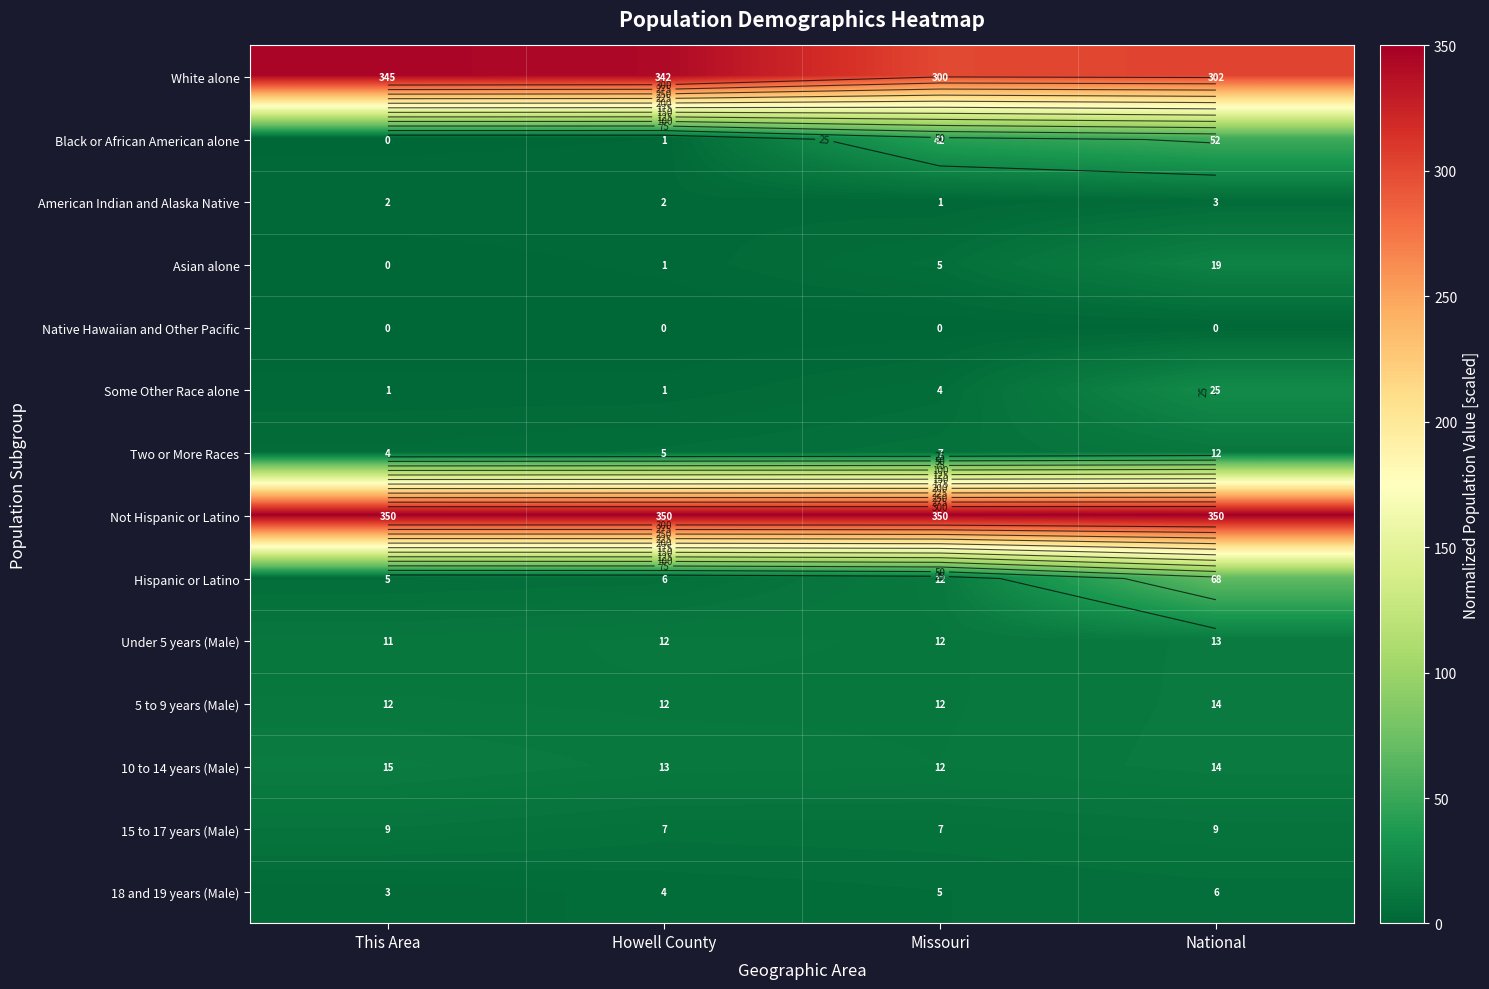

What is the difference between the Hispanic or Latino values at National and Howell County?

62.3